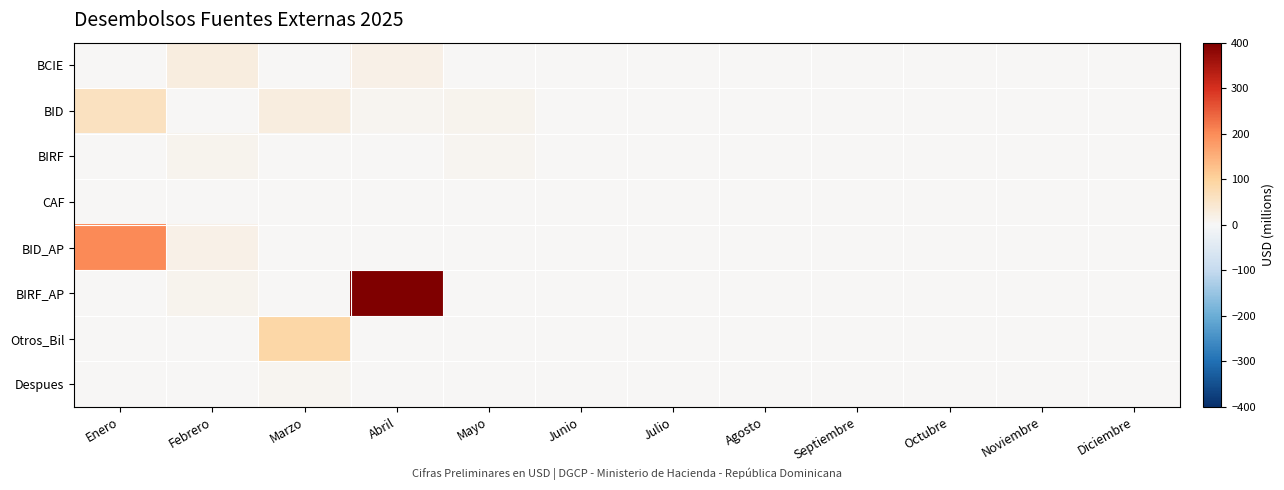

At how many categories does at least one series exceed 177?

2